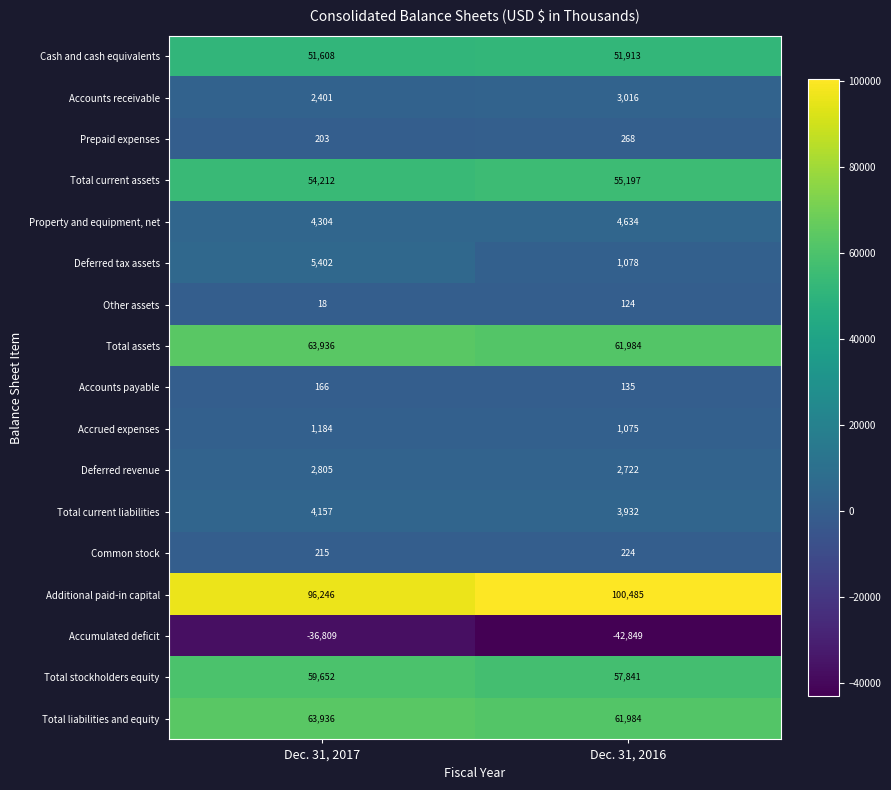

Which series has the widest spread of values?

Accumulated deficit